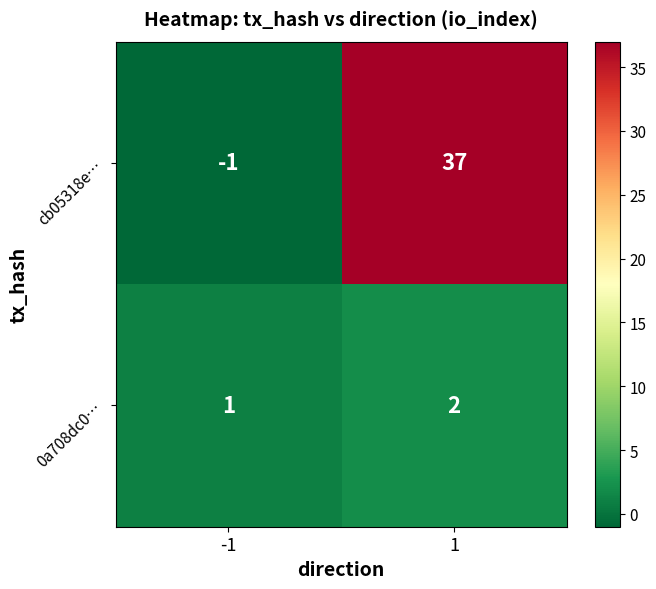

What is the sum of all cb05318e… values?

36